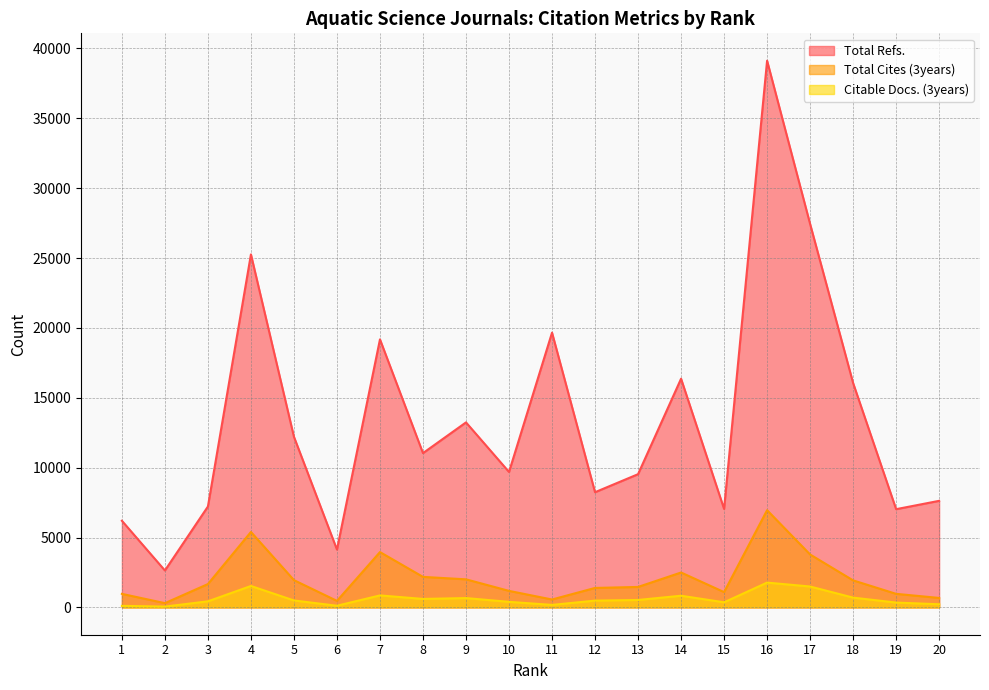

What is the value of the Total Cites (3years) point at the 16th from the left?

6956